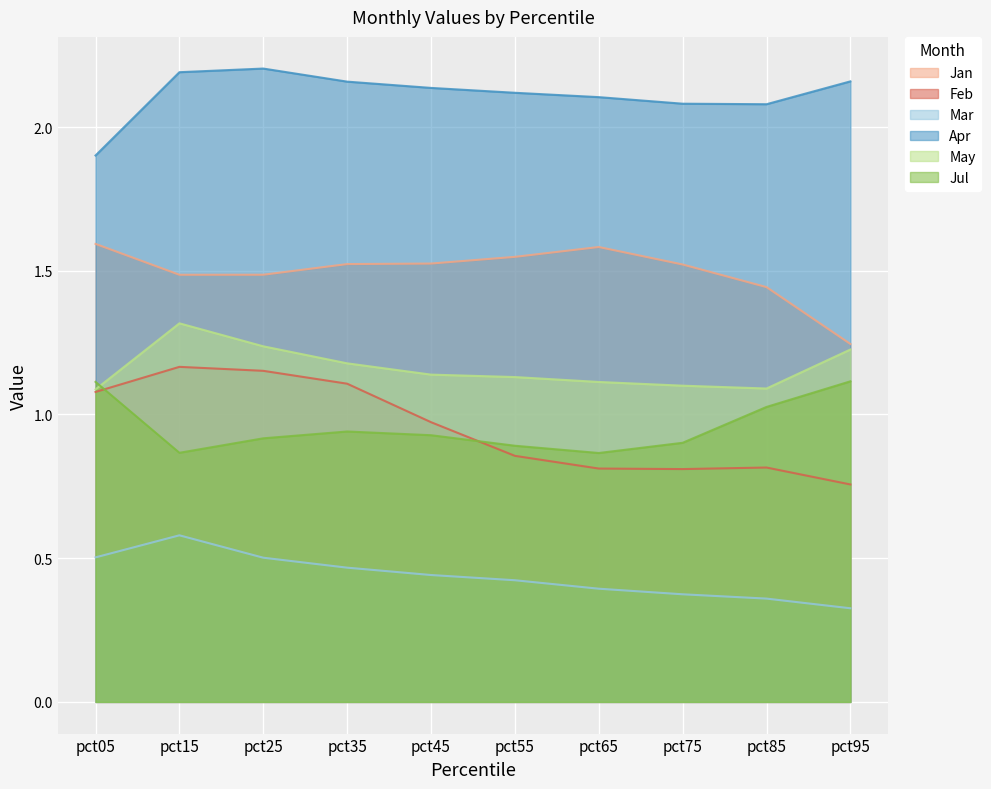

Where is the first local minimum for May?

pct85